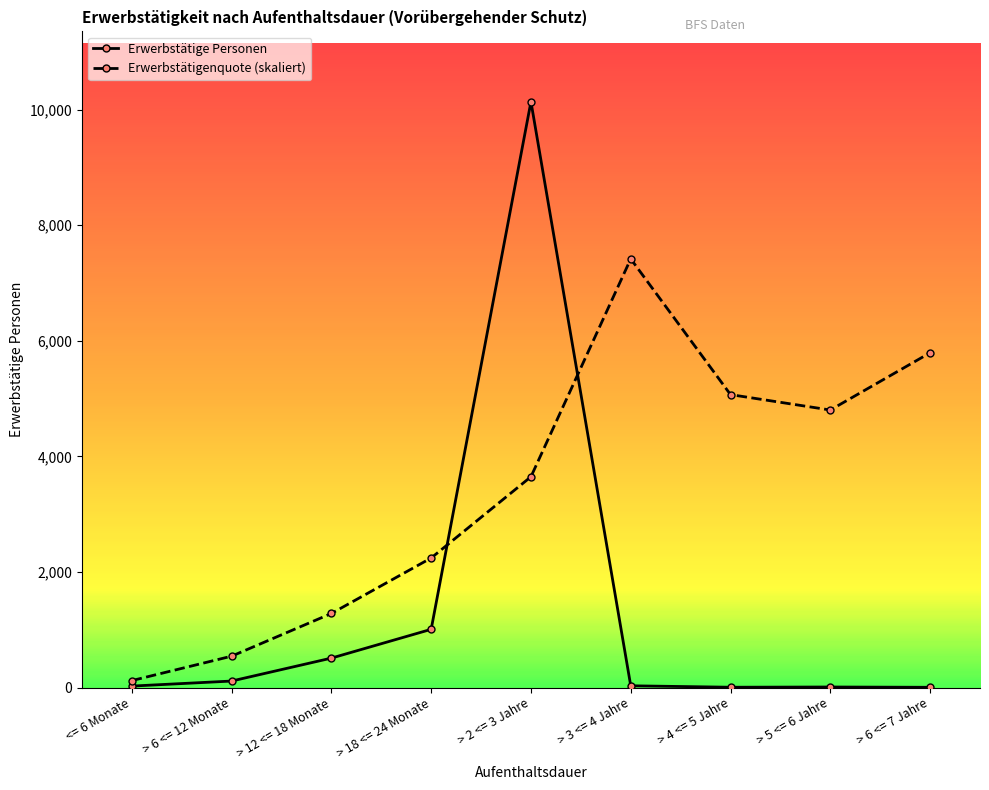

At how many categories does at least one series exceed 7397?

2